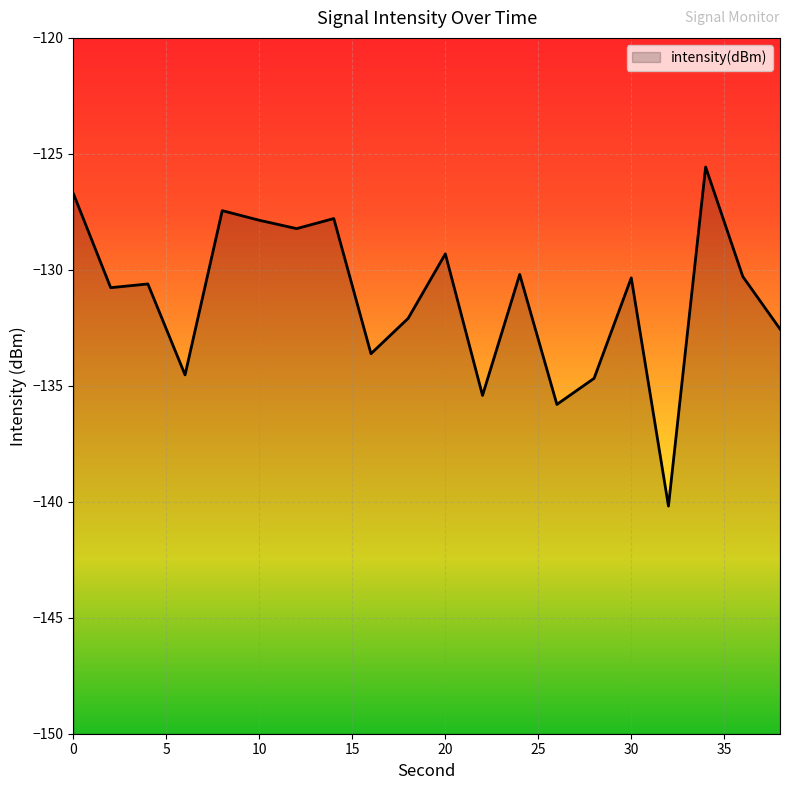

How many points are higher than both their immediate neighbors (excluding endpoints)?

7